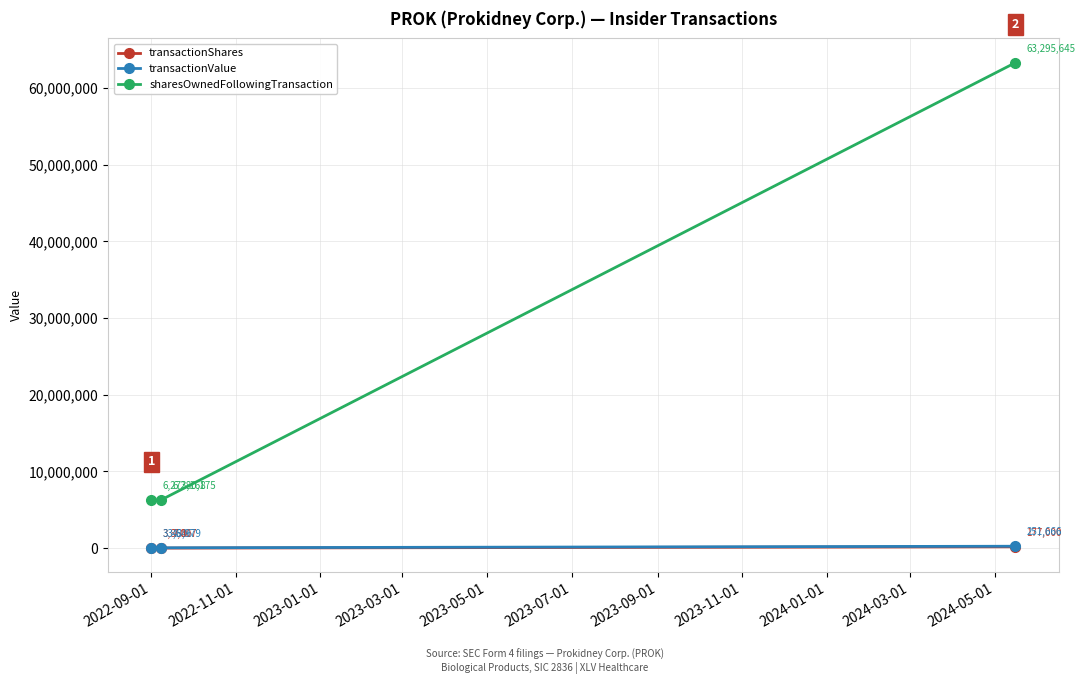

Which series has the widest spread of values?

sharesOwnedFollowingTransaction